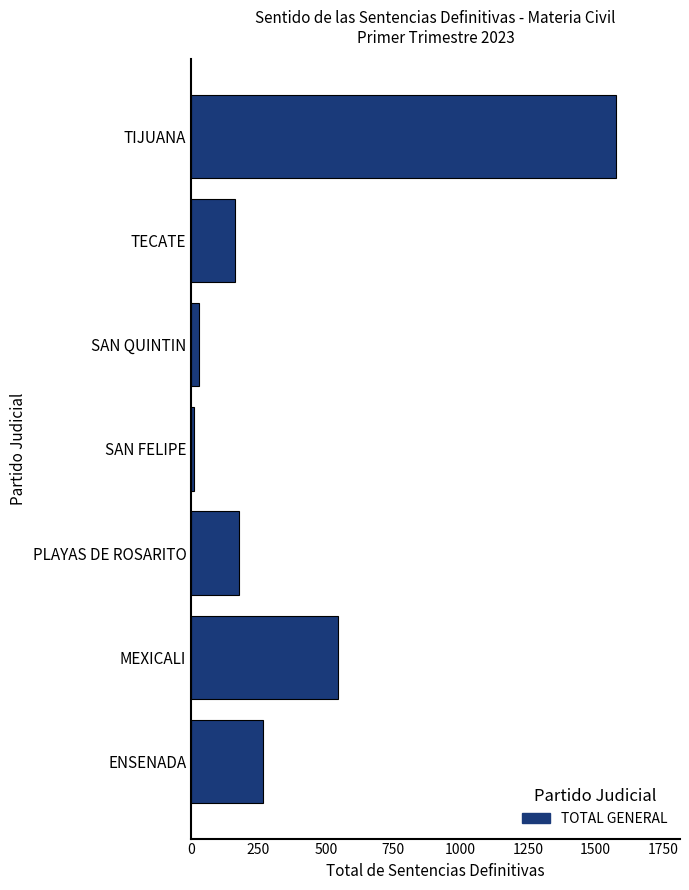

Which category has the highest value across all series?

TIJUANA